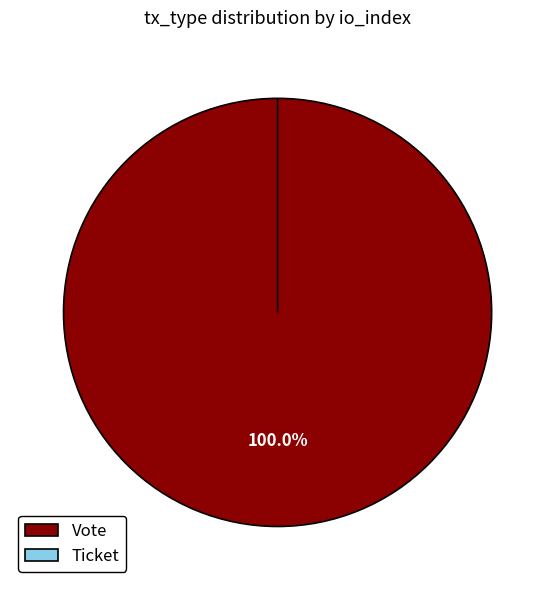

Which slice is the smallest?

Ticket